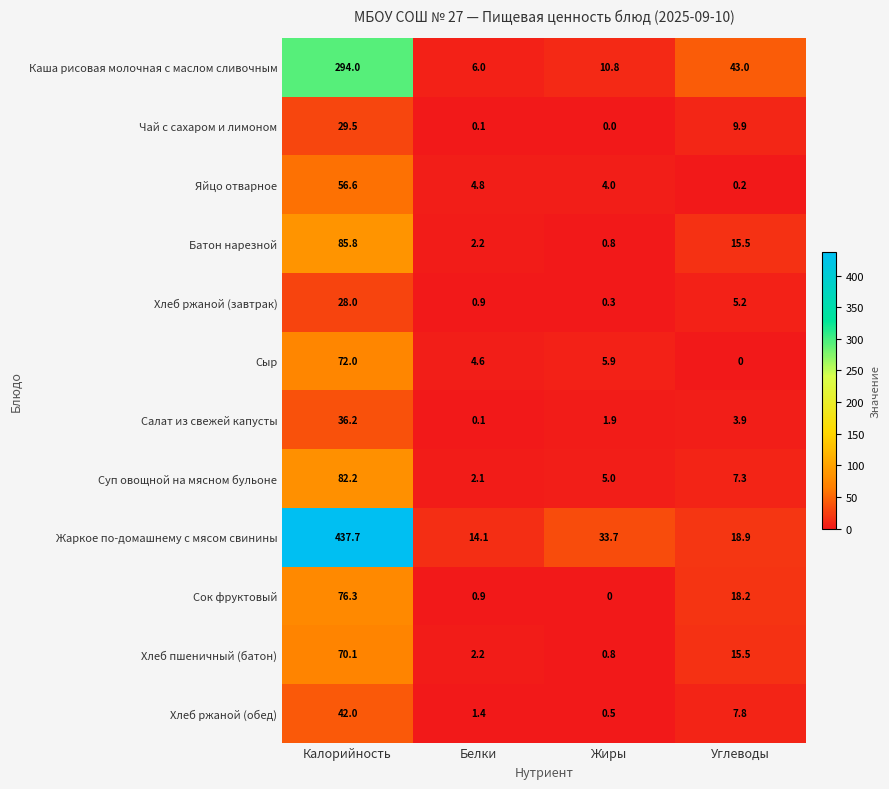

How many categories are shown in the chart?

4